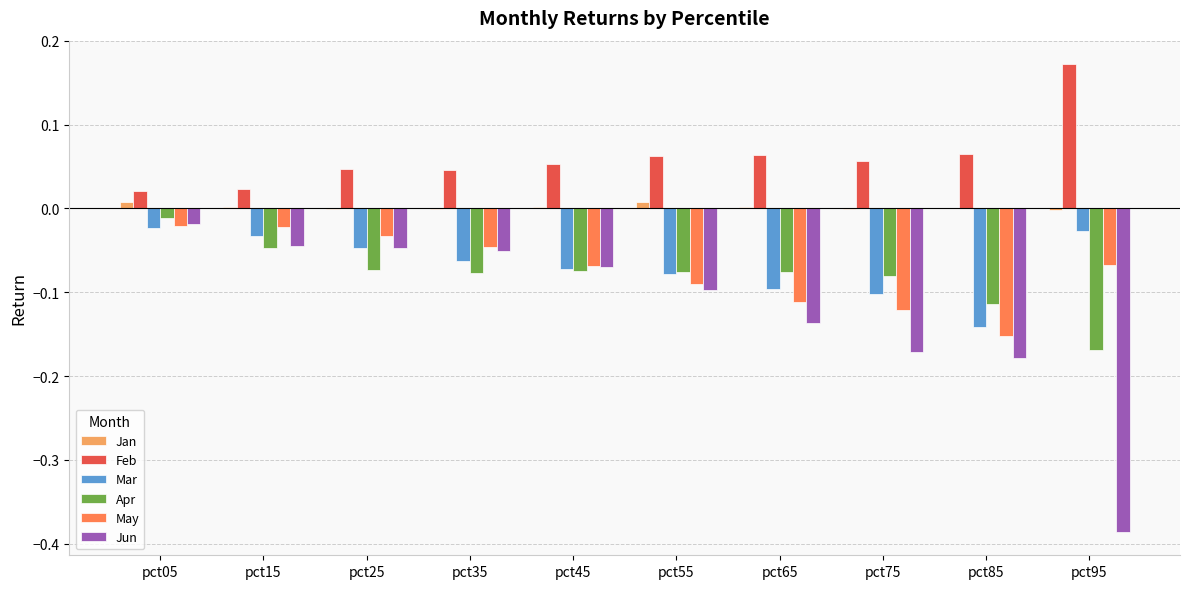

Between pct25 and pct95, which series saw the biggest shift?

Jun